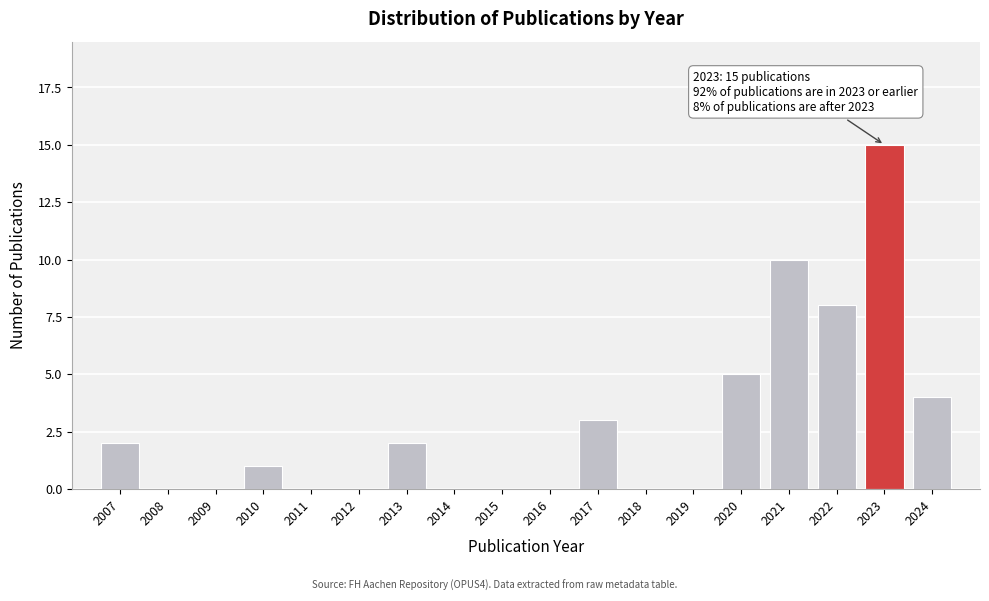

Which range on the x-axis has the tallest bar?

2022.5 to 2023.5